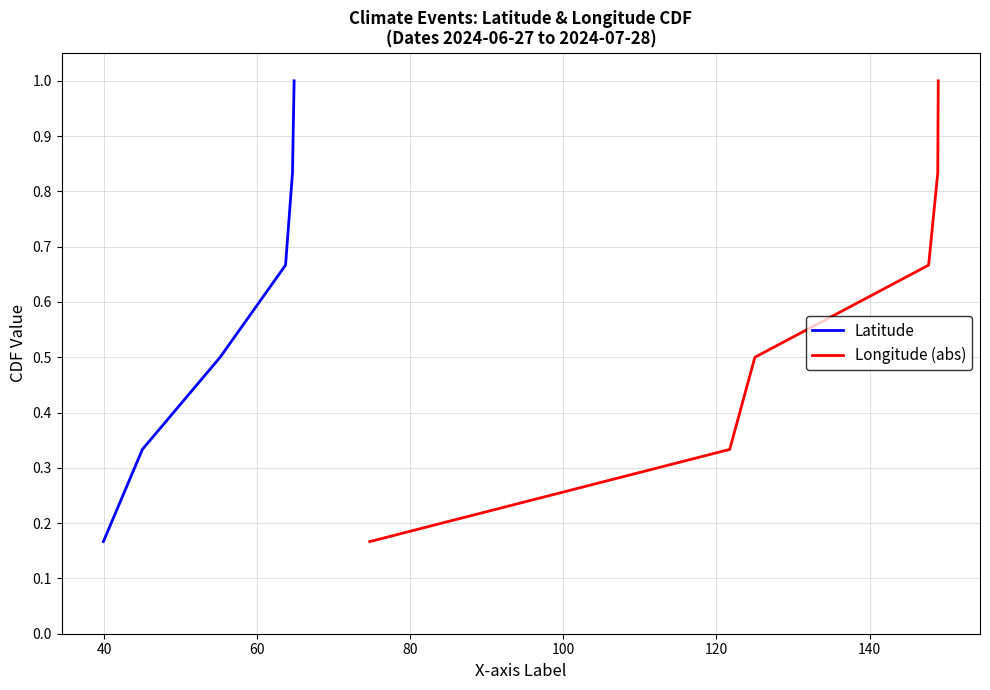

How many data points does each series have?

6